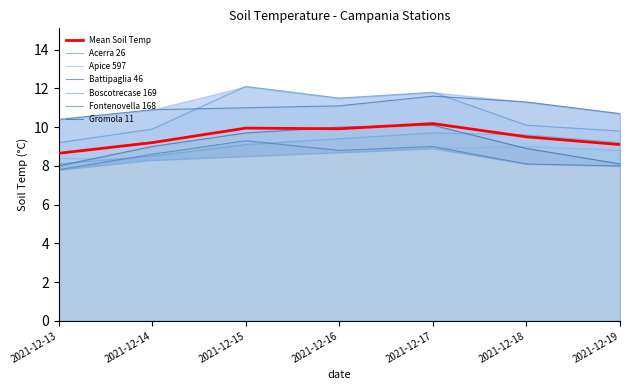

What is the difference between the maximum and minimum values in the Gromola 11 series?

2.1